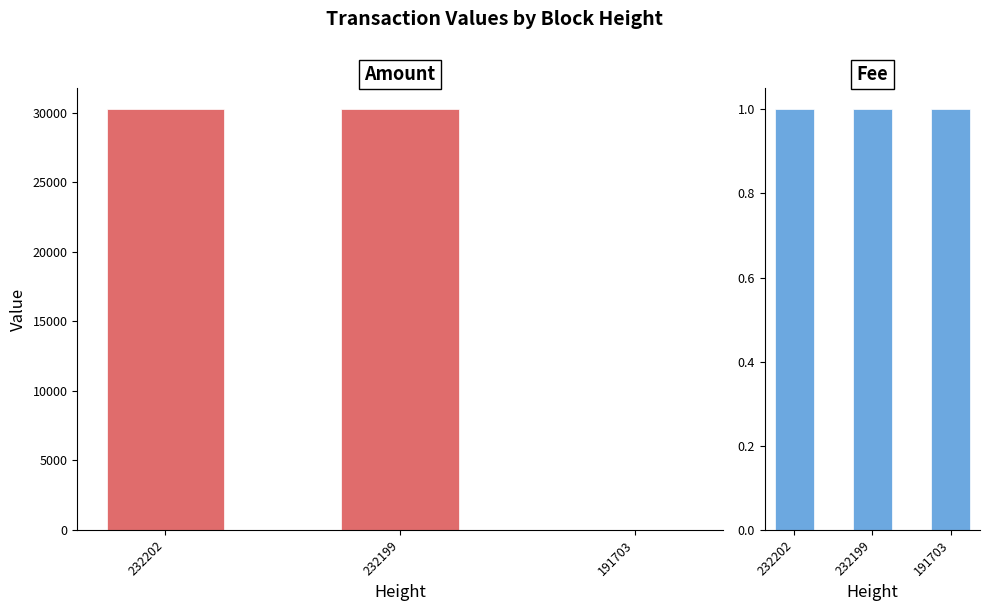

What is the smallest value displayed?

1.0